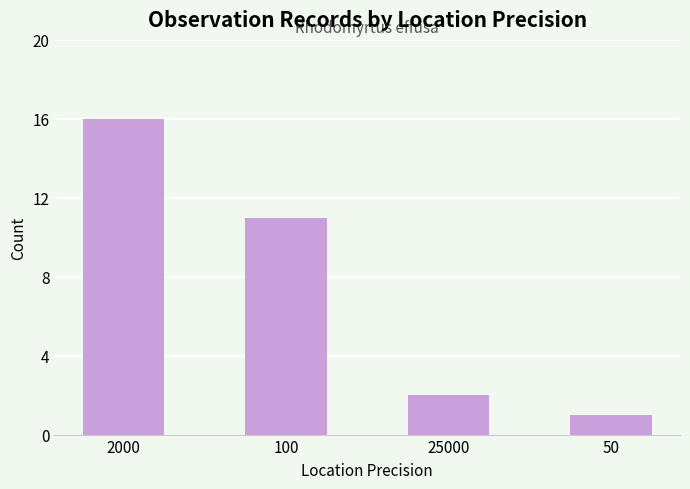

What is the smallest value displayed?

1